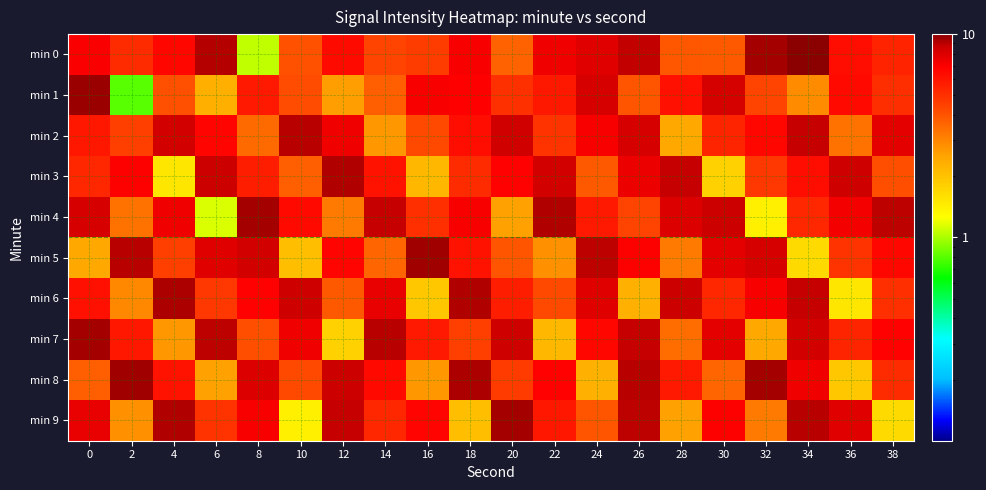

List the series in order of their peak value, lowest first.

min 2, min 3, min 6, min 4, min 7, min 9, min 5, min 8, min 1, min 0